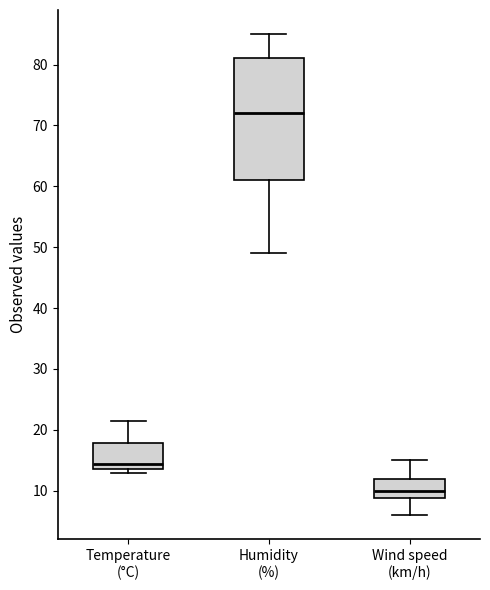

Which box is the tallest, from its lower edge to its upper edge?

Humidity (%)